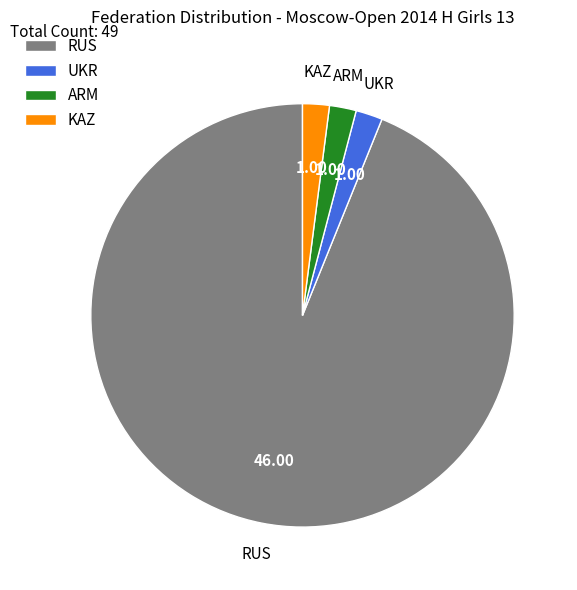

Do KAZ and UKR together represent more than half of the pie?

No